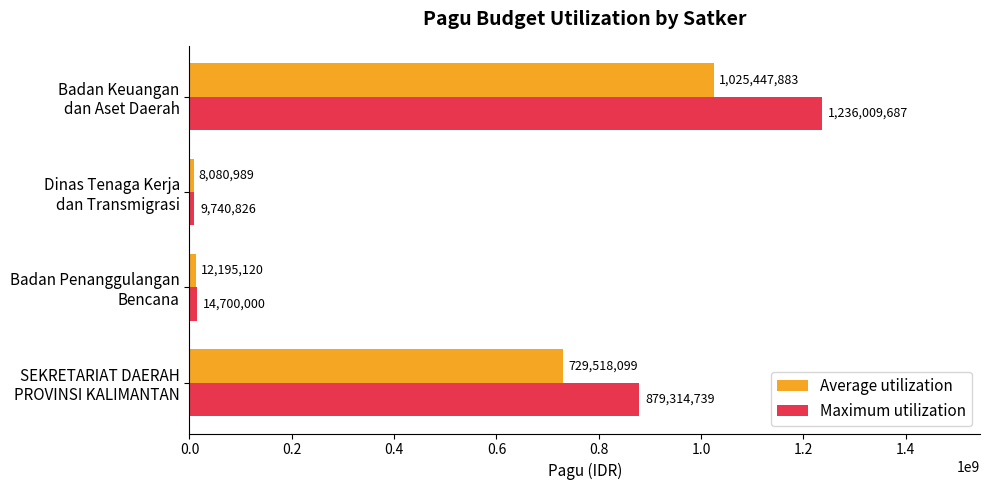

What is the difference between the maximum and minimum values in the Average utilization series?

1017366894